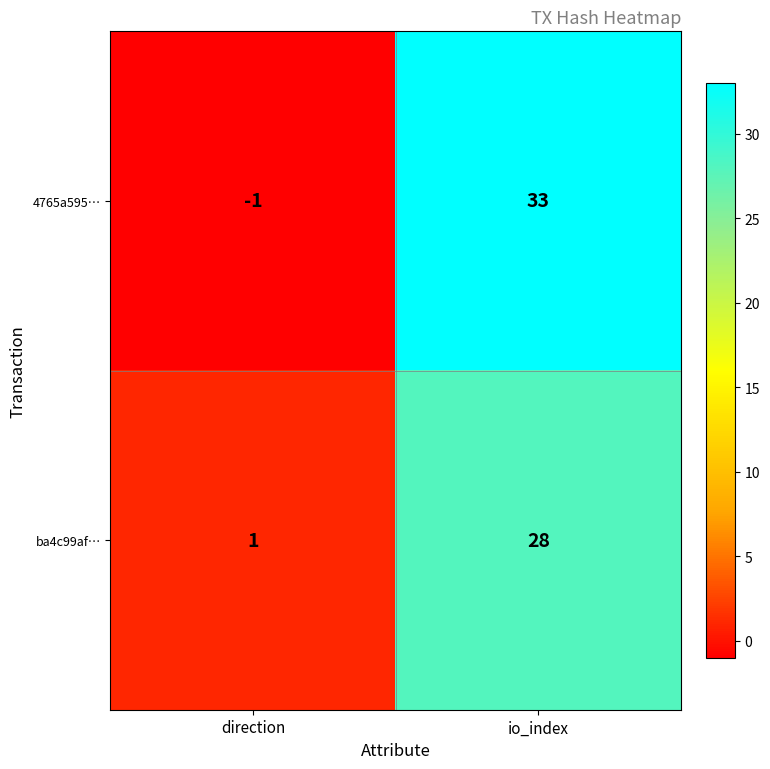

List the series in order of their overall mean, lowest first.

ba4c99af…, 4765a595…